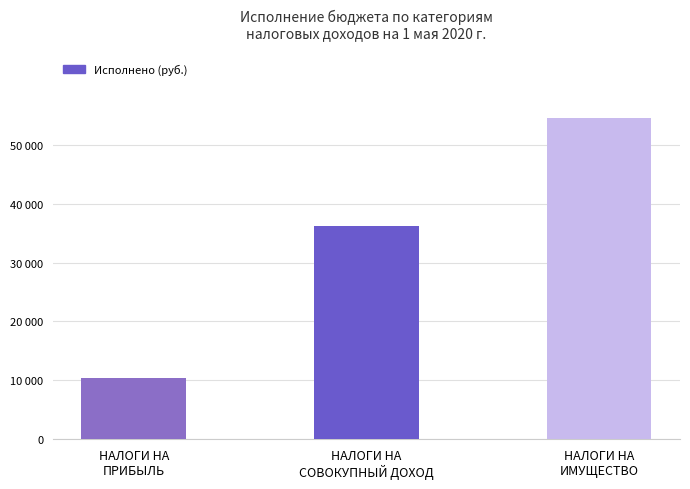

What is the minimum value shown in the chart?

10287.1